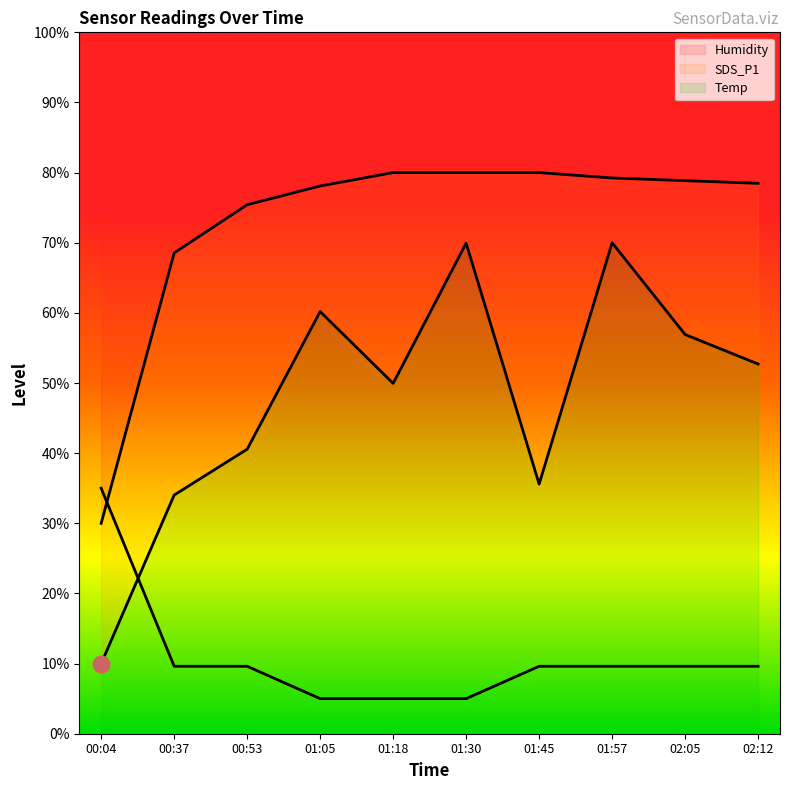

Which series has the largest range (max minus min)?

SDS_P1